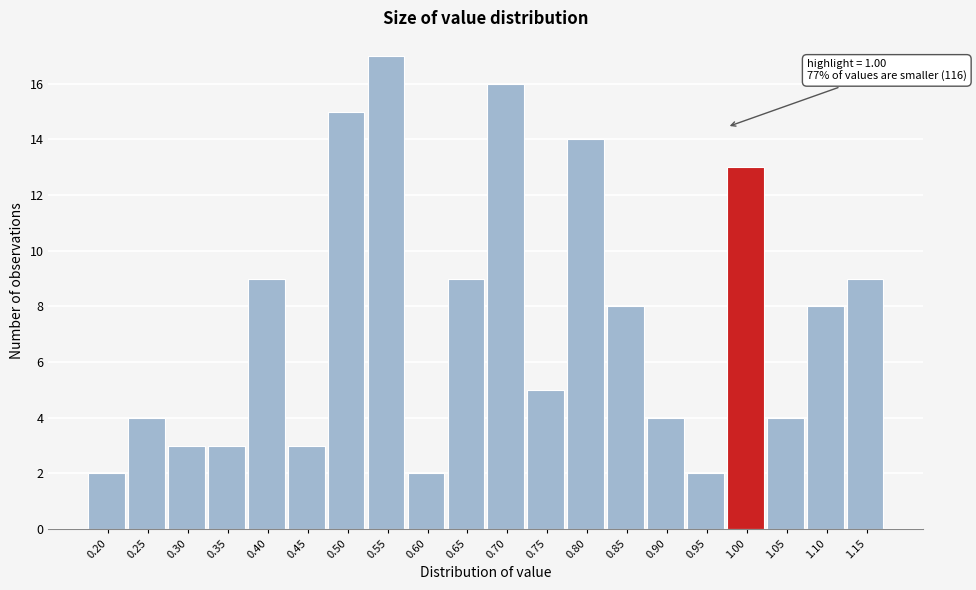

Reading left to right, extract all data points from this chart.

2	4	3	3	9	3	15	17	2	9	16	5	14	8	4	2	13	4	8	9